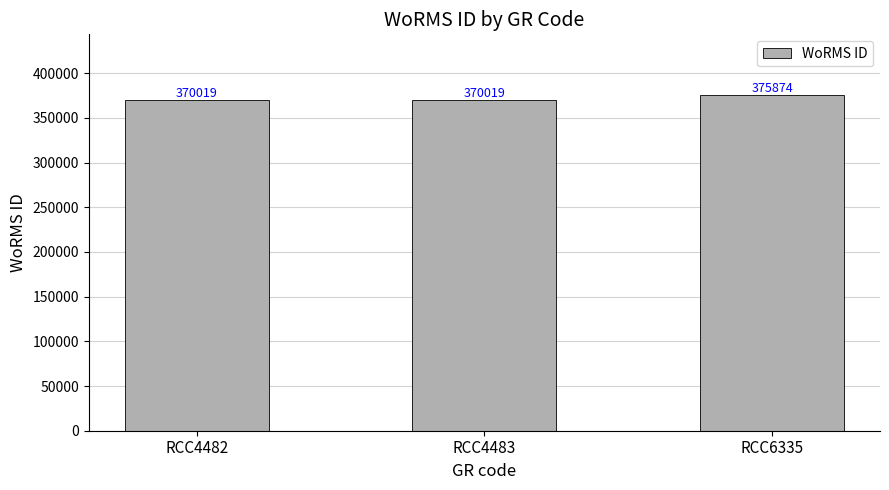

What is the approximate value at RCC6335, to the nearest 10?

375870